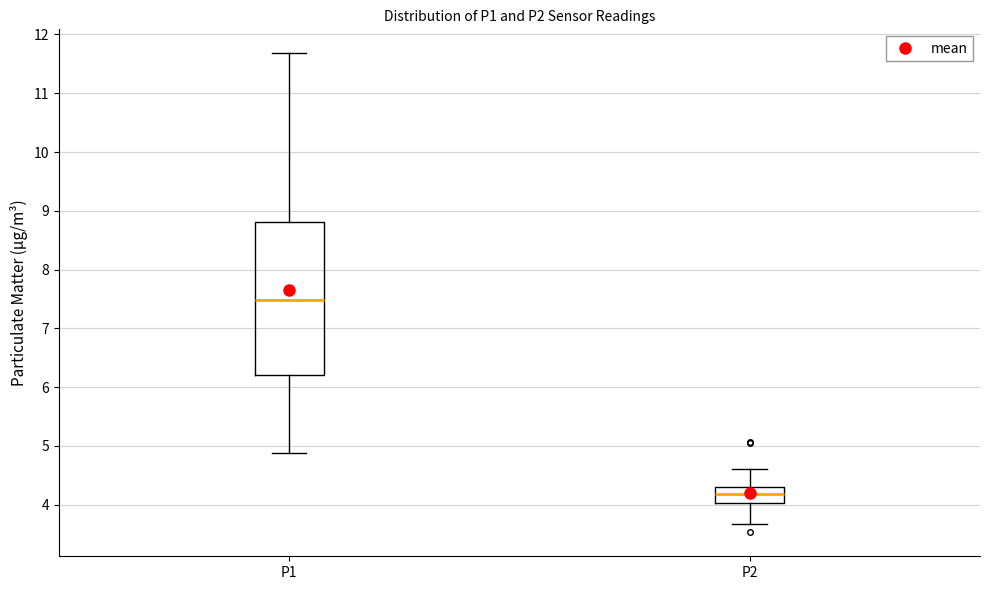

Reading left to right, transcribe this box plot: for each box, give where its median line is, the range the box spans, and where its two whiskers end, as read against the y-axis. The values are not printed on the chart, so give them approximately, as read against the axis.

P1: median 7.5, box 6.2 to 8.8, whiskers 4.9 to 11.7
P2: median 4.2, box 4.0 to 4.3, whiskers 3.7 to 4.6